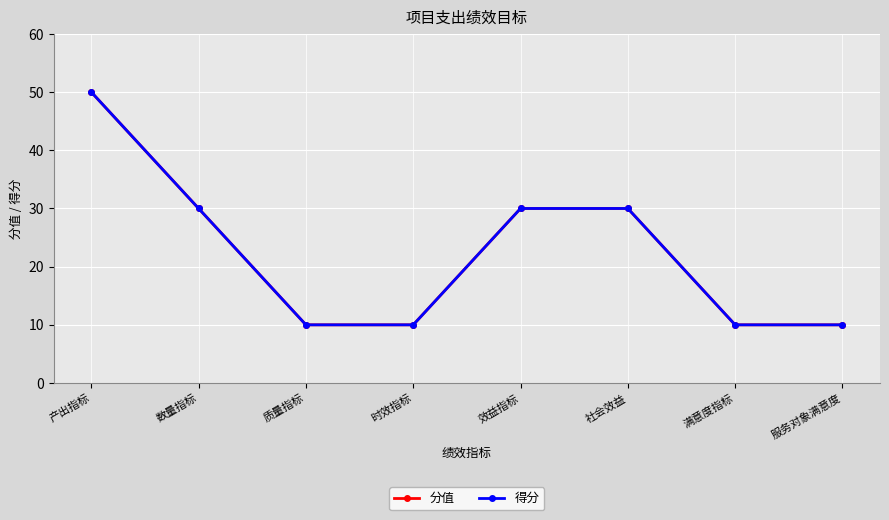

At which category does the chart reach its minimum across all series?

质量指标